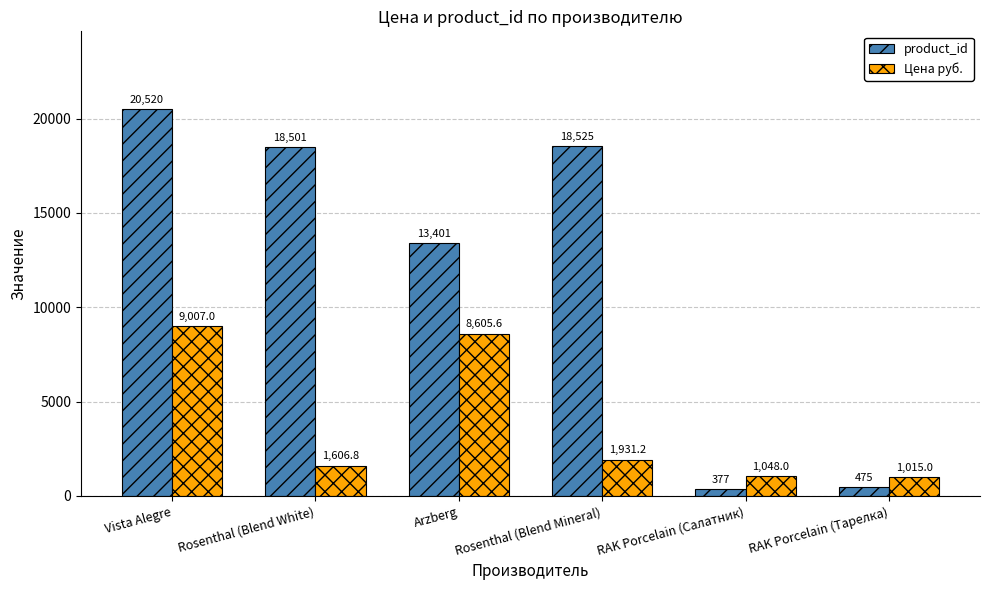

List the labels in order of product_id value, smallest first.

RAK Porcelain (Салатник), RAK Porcelain (Тарелка), Arzberg, Rosenthal (Blend White), Rosenthal (Blend Mineral), Vista Alegre